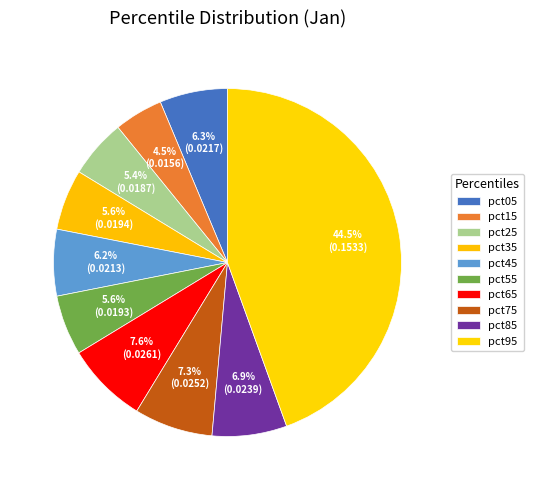

To the nearest percent, what portion does pct65 represent?

8%